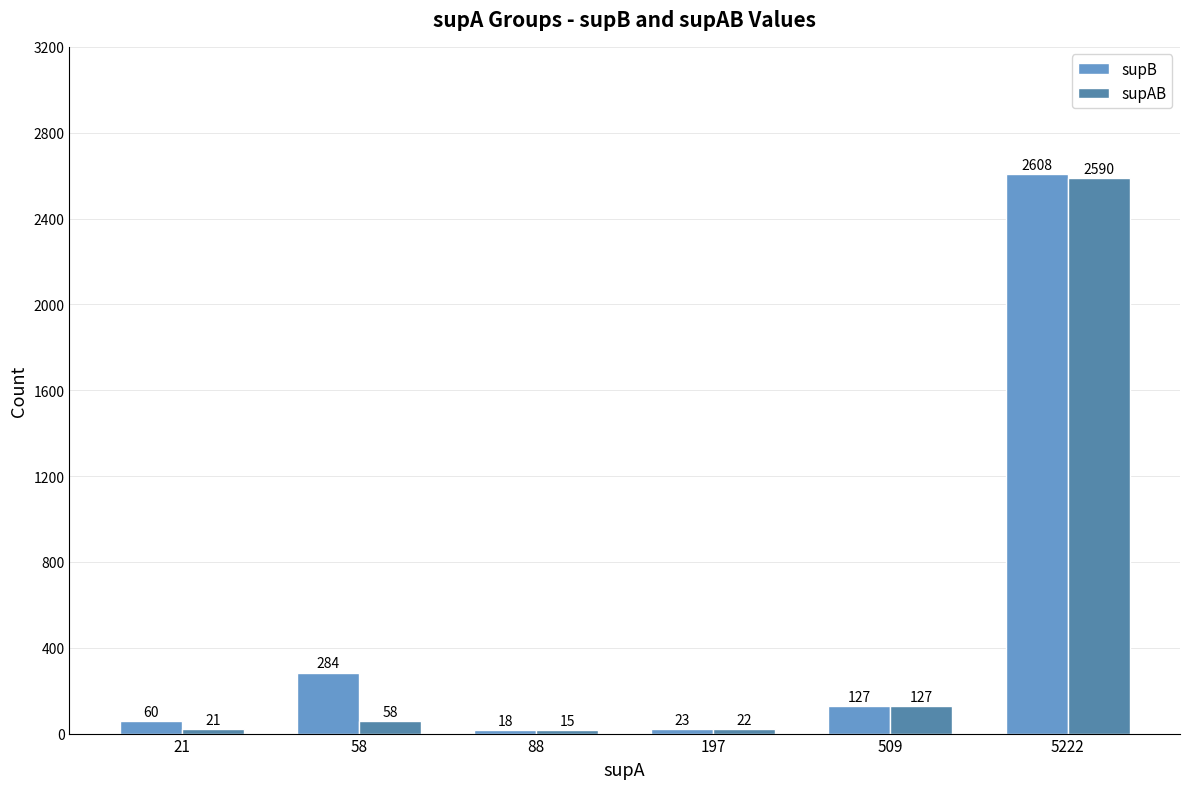

Which series has the largest total across all categories?

supB